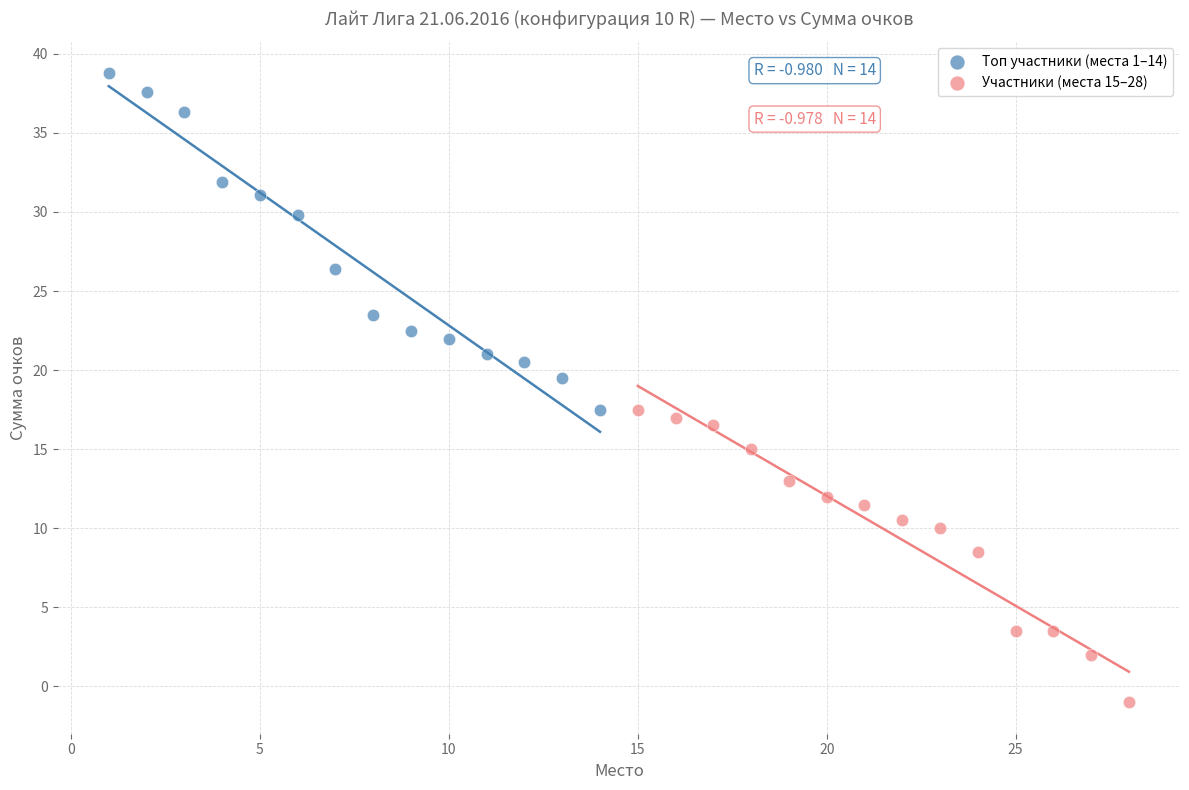

What are all the series names shown in the legend?

Топ участники (места 1–14), Участники (места 15–28)